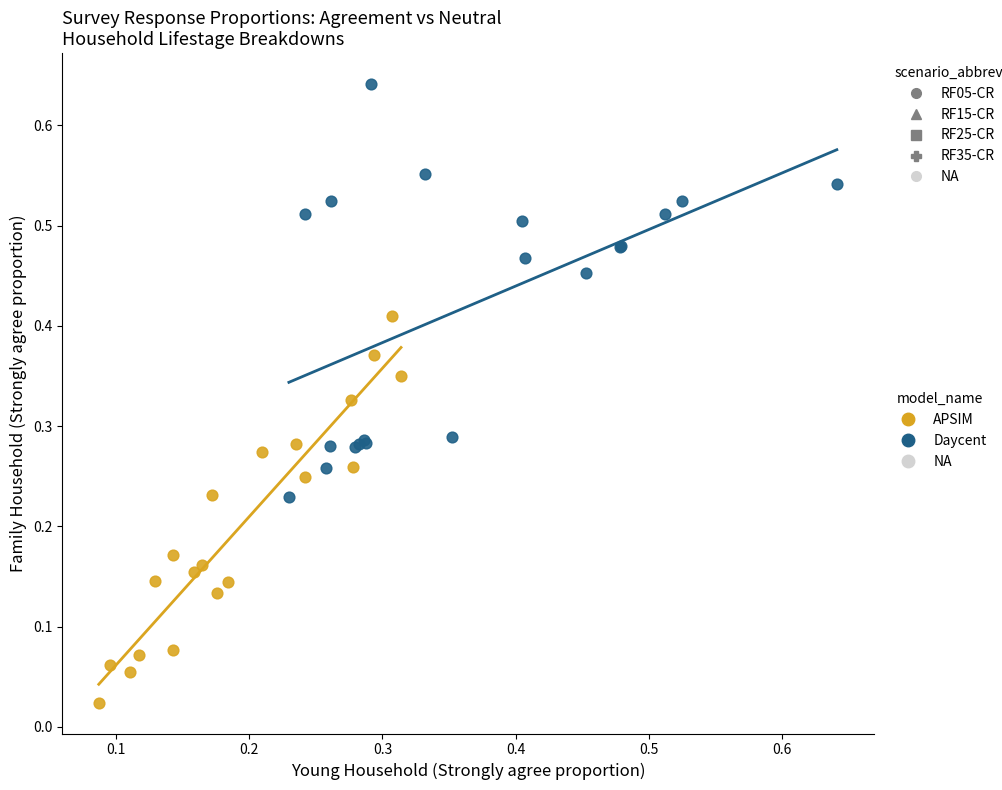

Which series contains the highest Y value?

Daycent